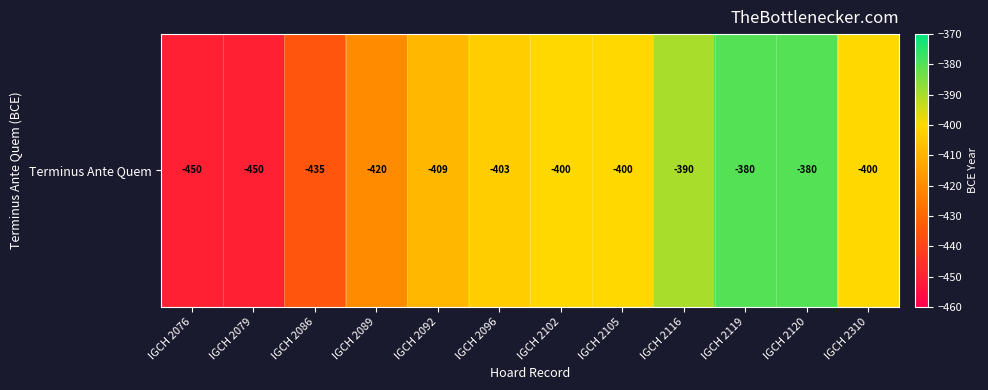

What is the average value?

-410